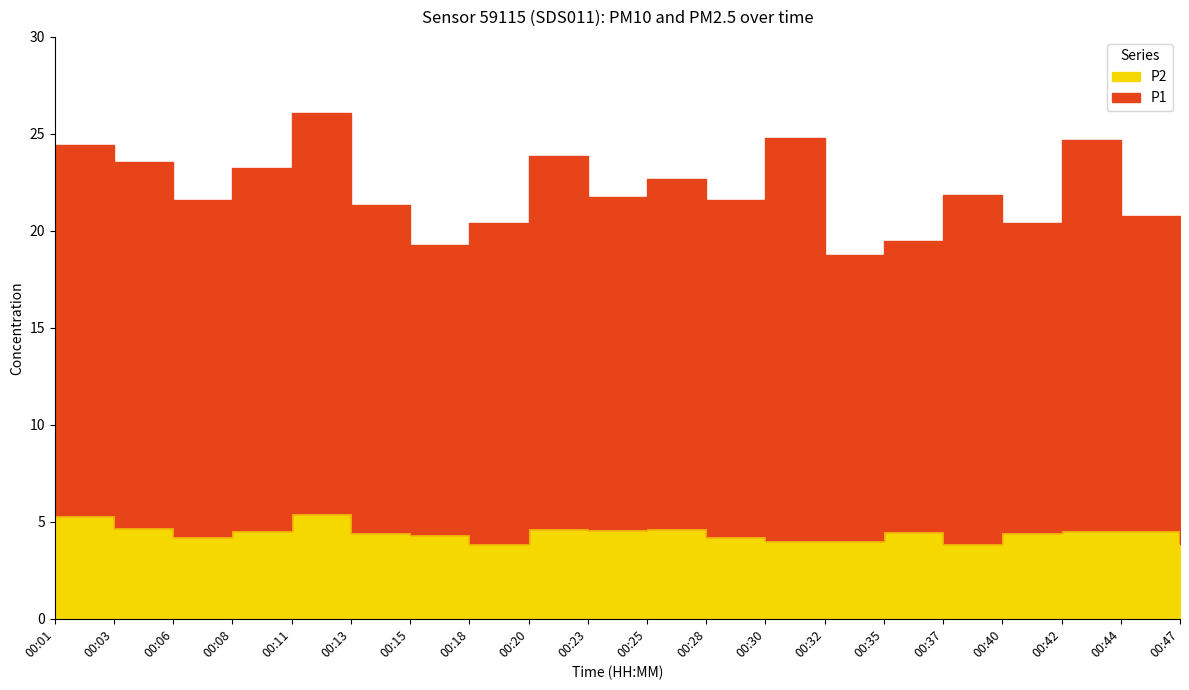

How many interior local valleys does the P1 series have?

6